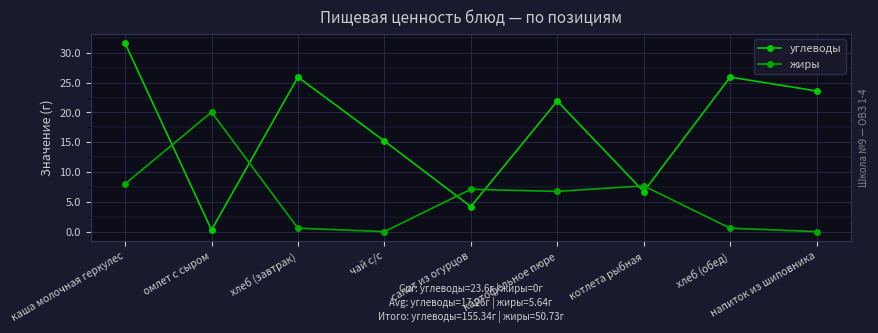

What is the value of the углеводы point at the 5th from the left?

4.2